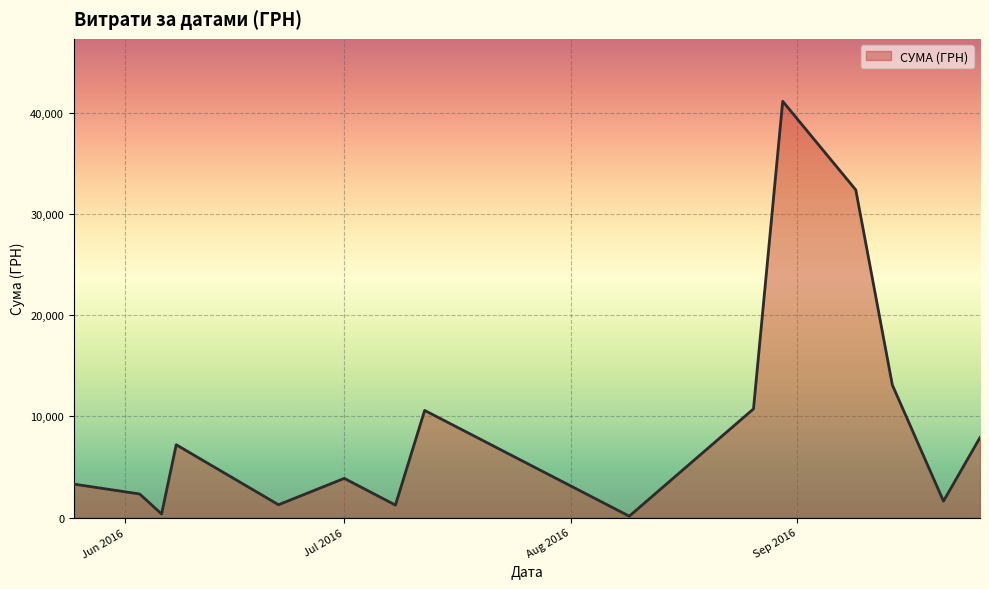

What is the greatest value displayed?

41121.0